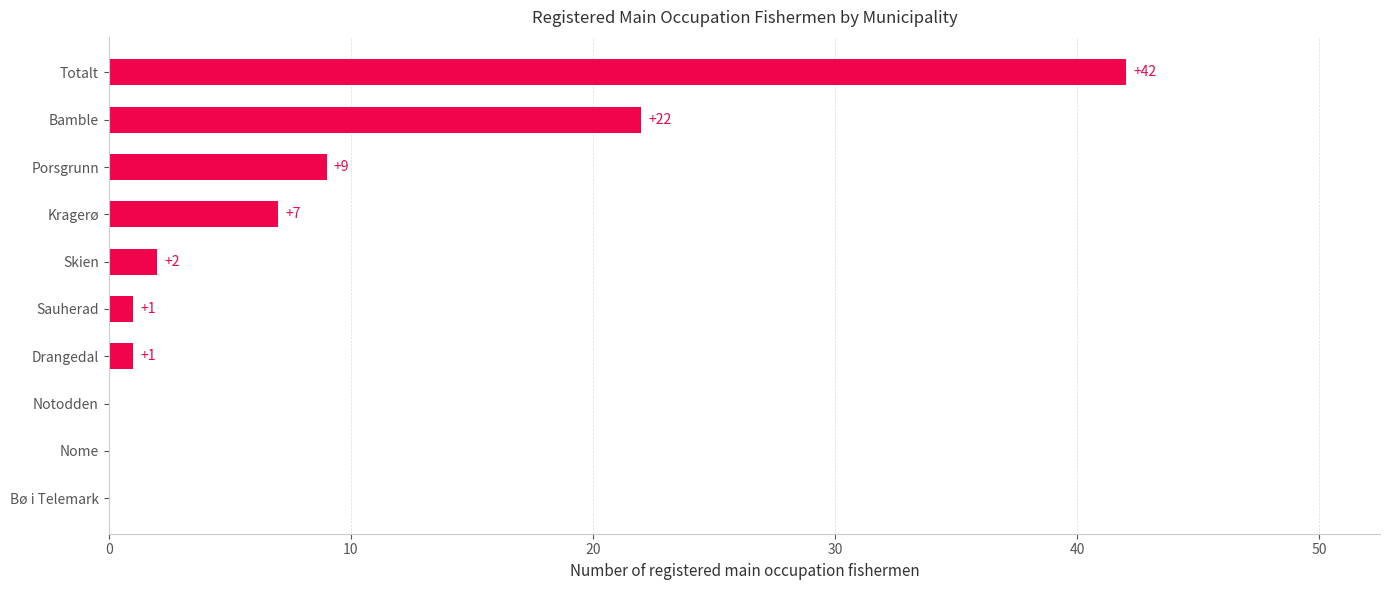

What is the greatest value displayed?

42